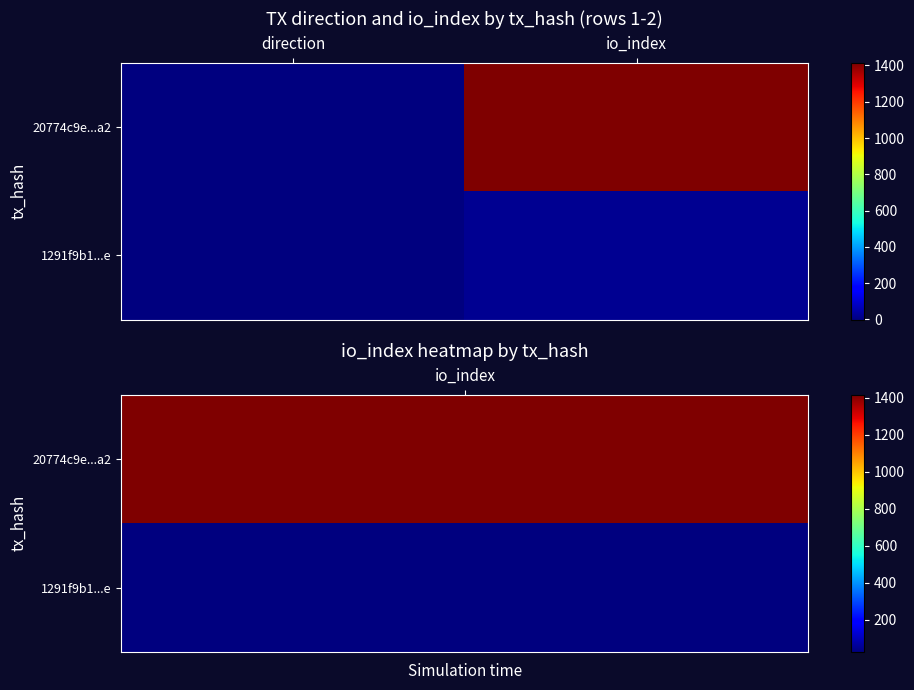

Which series has the widest spread of values?

20774c9e...a2